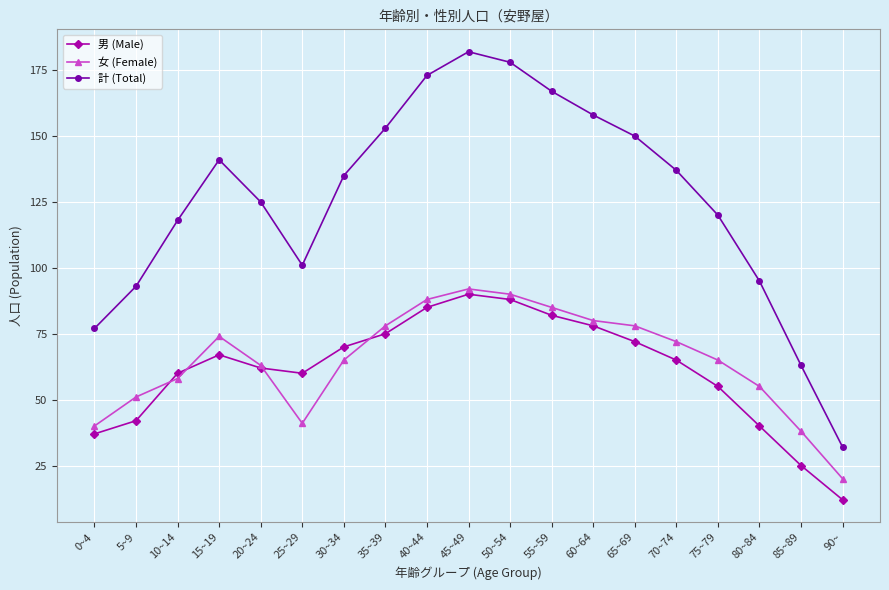

How many lines are shown in the chart?

3